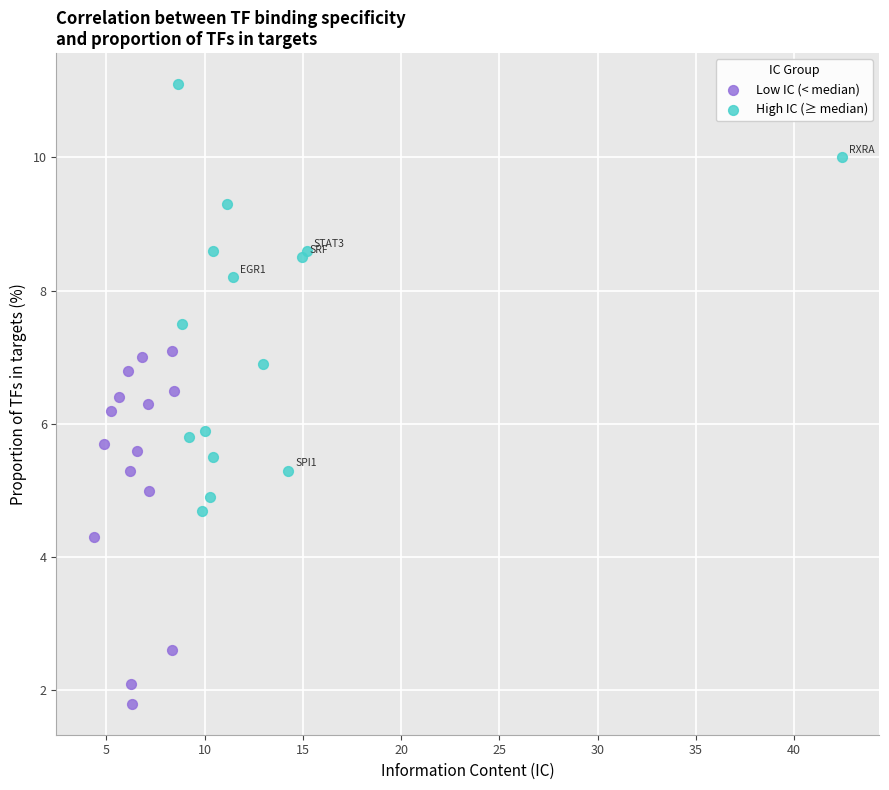

Which series reaches the maximum Y coordinate?

High IC (≥ median)